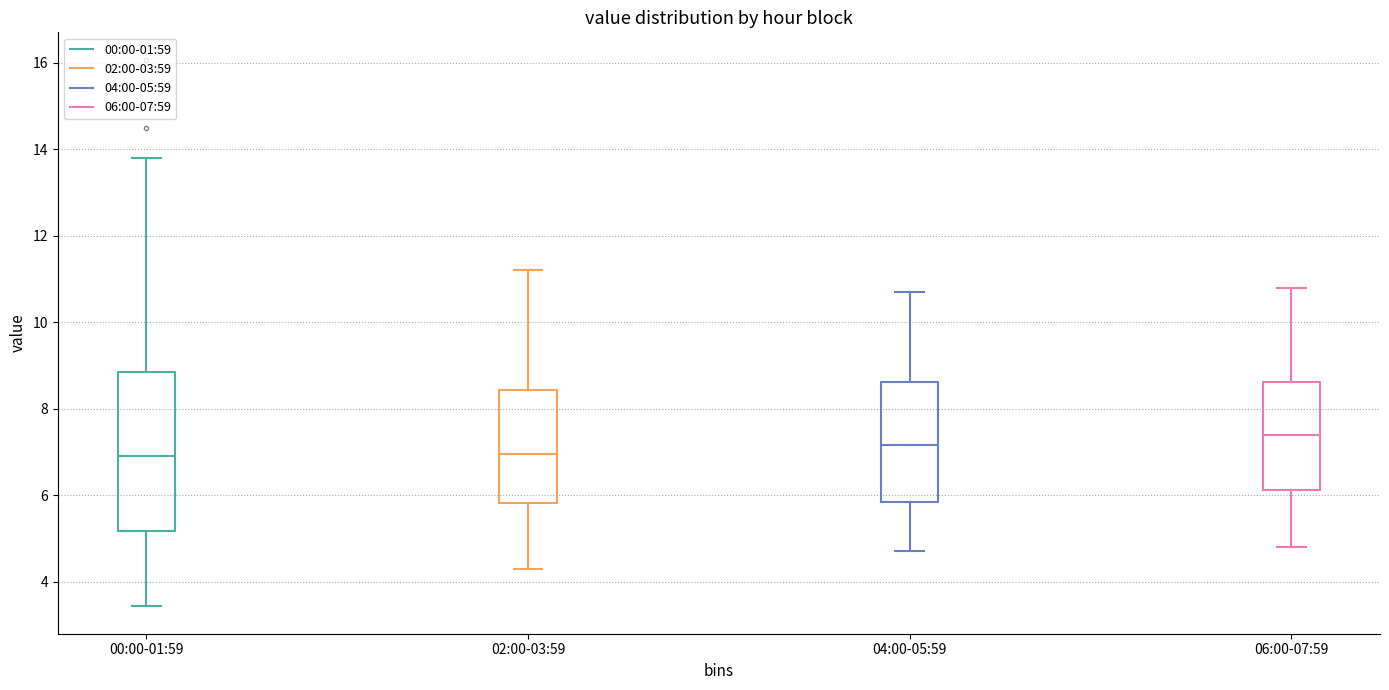

Reading left to right, read every box against the y-axis: the position of its median line, the range the box covers, and the ends of its whiskers. The values are not printed on the chart, so give them approximately, as read against the axis.

00:00-01:59: median 7.0, box 5.2 to 8.8, whiskers 3.4 to 13.8
02:00-03:59: median 7.0, box 5.8 to 8.4, whiskers 4.4 to 11.2
04:00-05:59: median 7.2, box 5.8 to 8.6, whiskers 4.8 to 10.8
06:00-07:59: median 7.4, box 6.2 to 8.6, whiskers 4.8 to 10.8